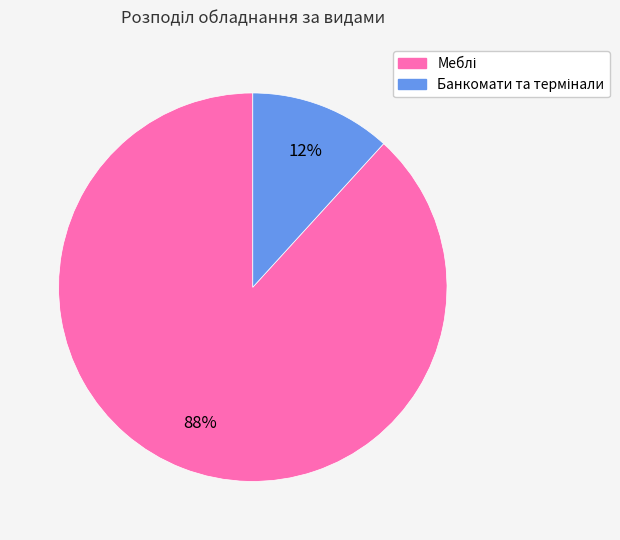

Is there any slice that represents more than half of the pie?

Yes